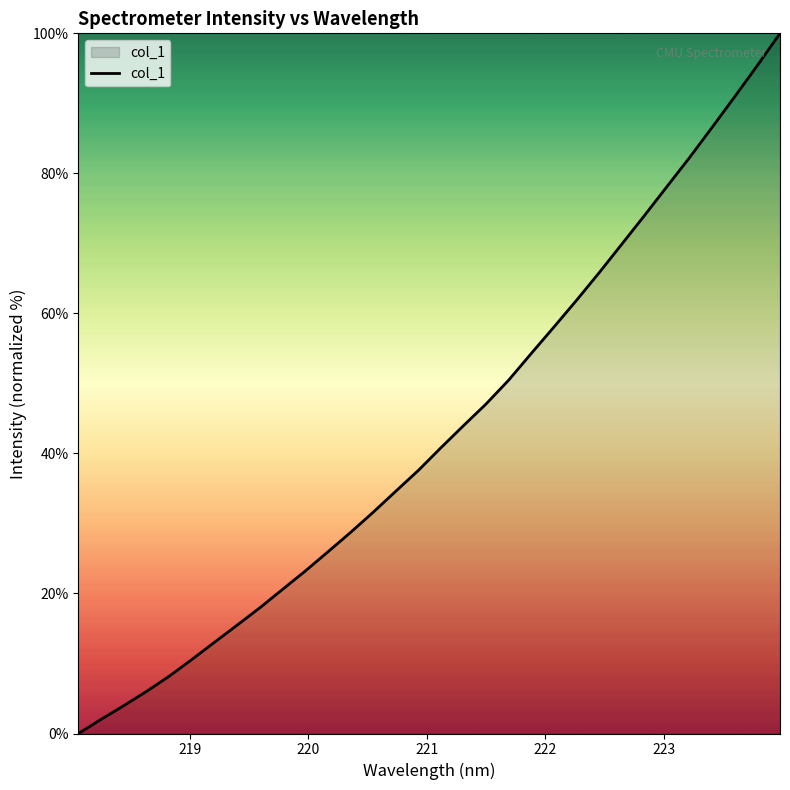

What is the difference between the second highest and minimum values?

95.4